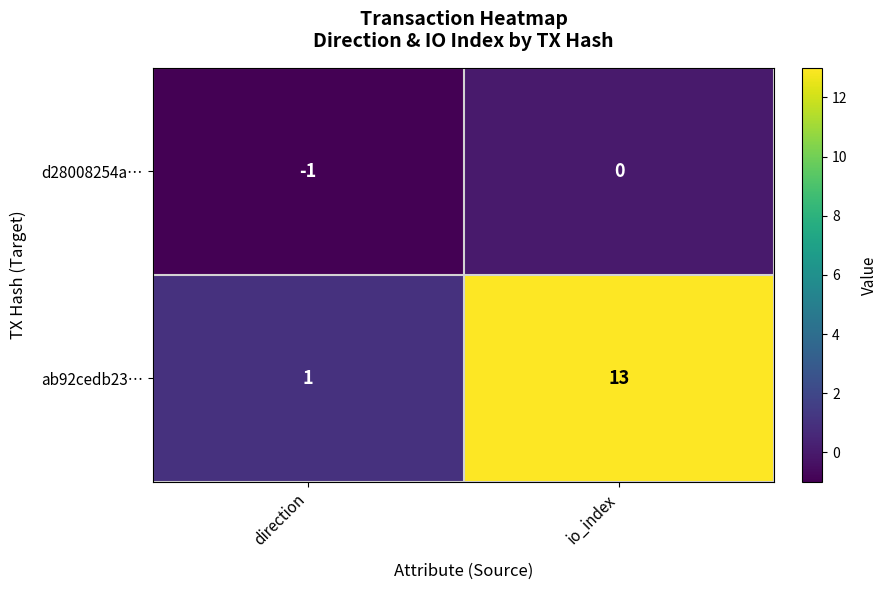

Reading left to right, what are all the values shown in this chart?

d28008254a…: direction=-1	io_index=0
ab92cedb23…: direction=1	io_index=13